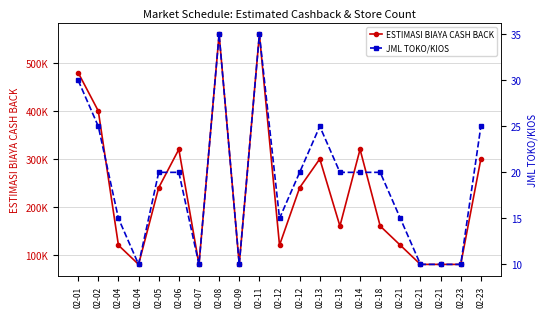

The value of JML TOKO/KIOS at 02-23 is 25. True or false?

True